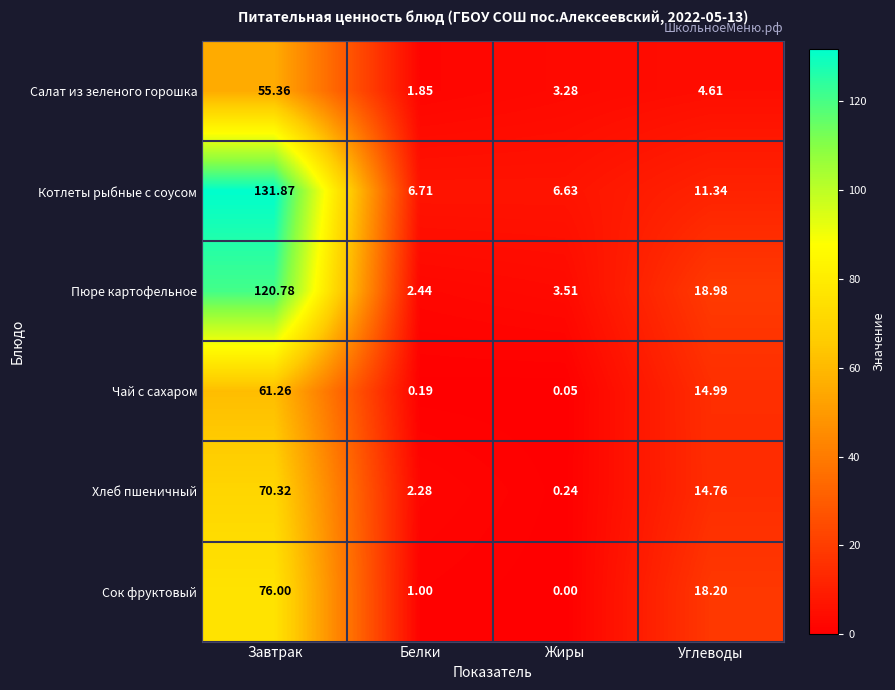

At which category is the sum across all series the highest?

Завтрак